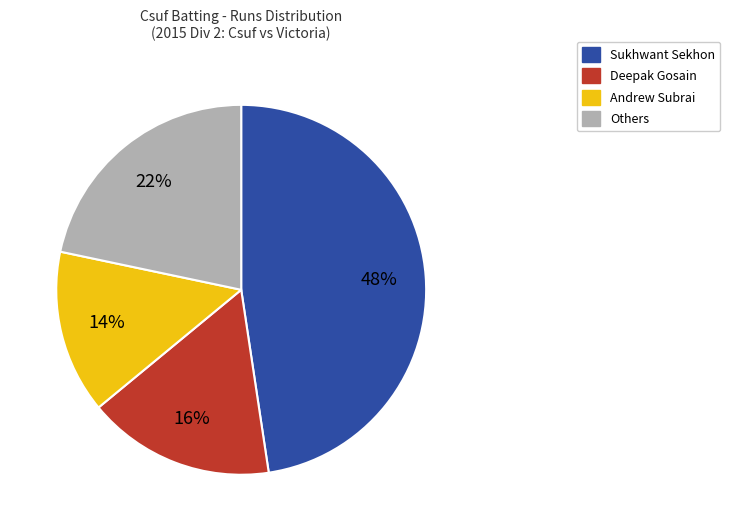

To the nearest percent, what is the average slice percentage?

25%